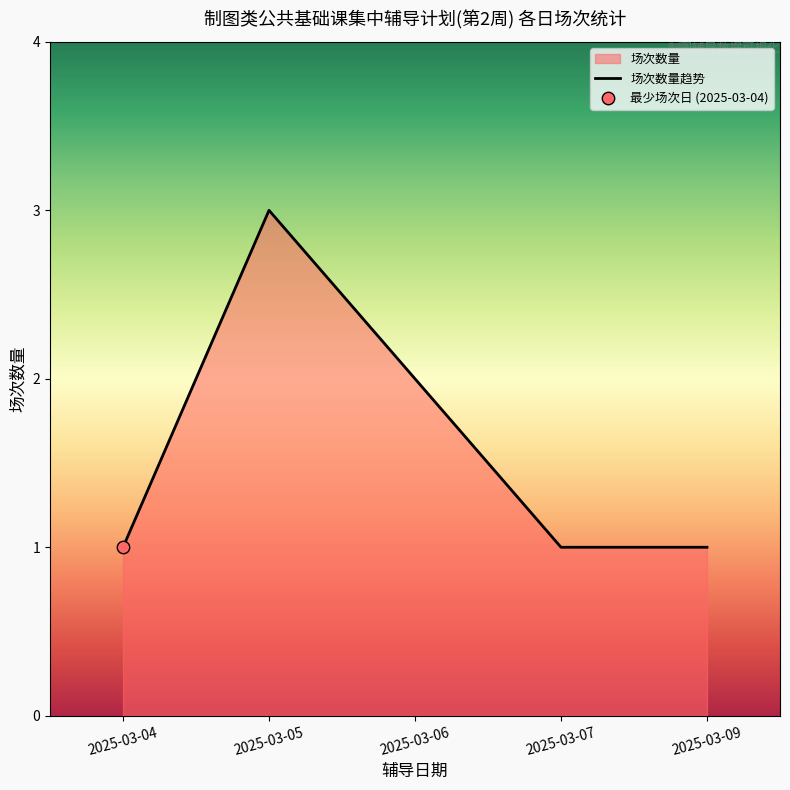

What is the change in value from 2025-03-05 to 2025-03-07?

-2